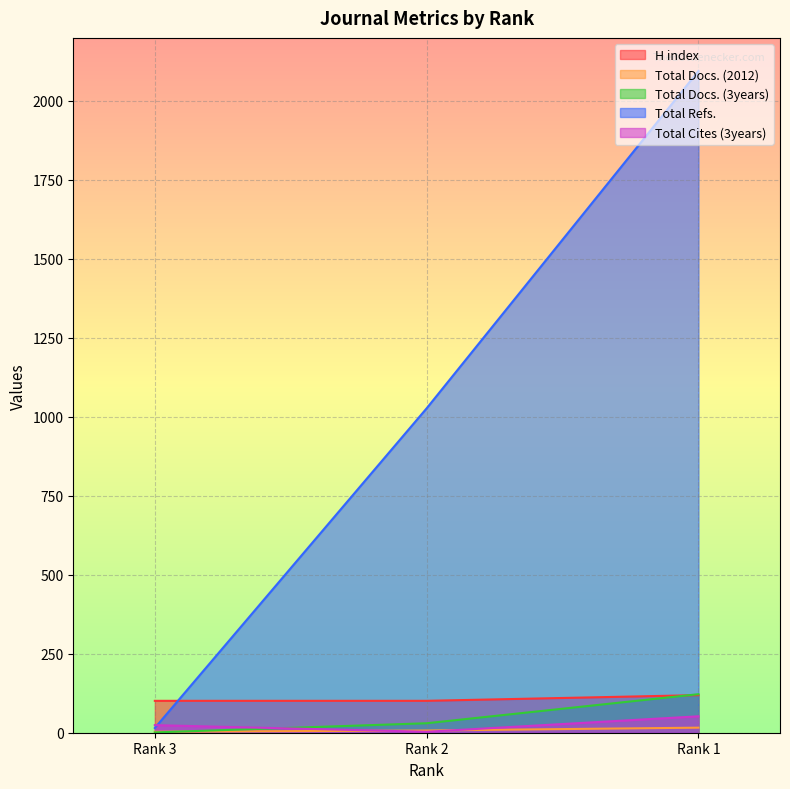

Is it true that Total Docs. (3years) equals 1 at Rank 3?

True